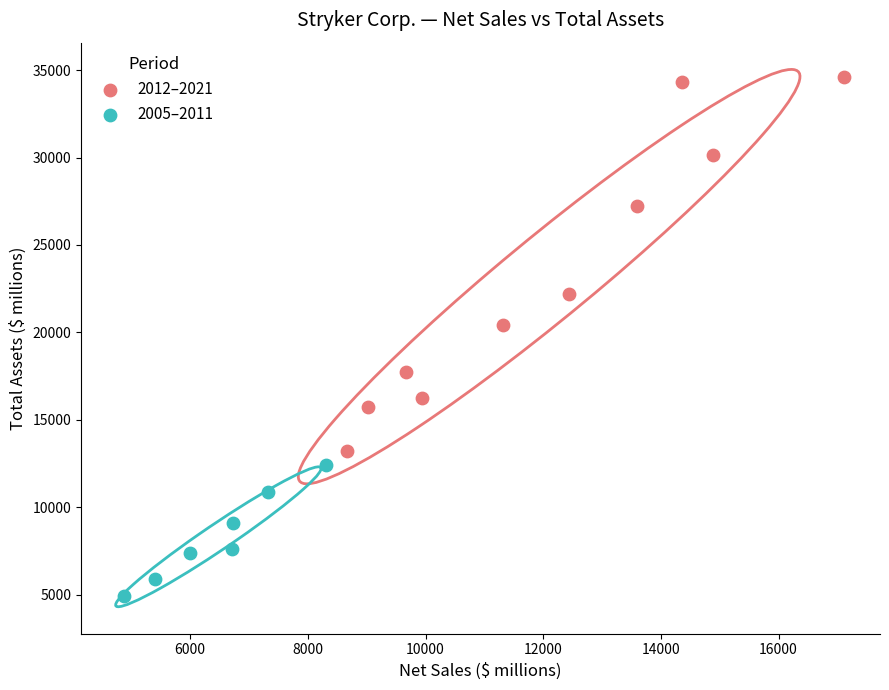

Which series has the widest spread of Y values?

2012–2021